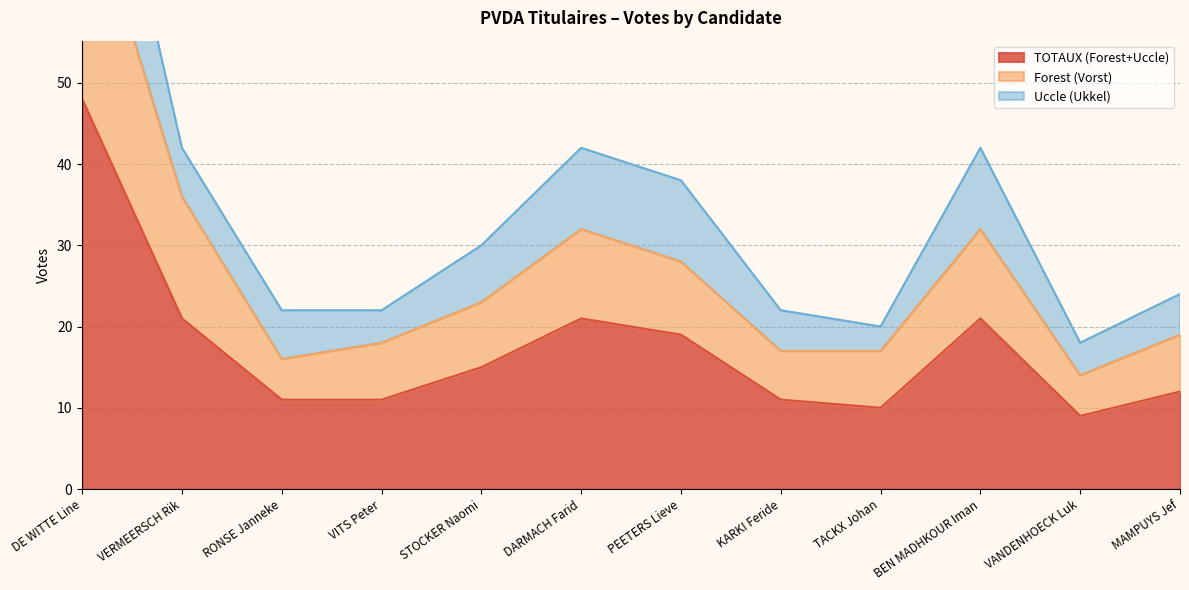

Which series has the largest range (max minus min)?

Forest (Vorst)